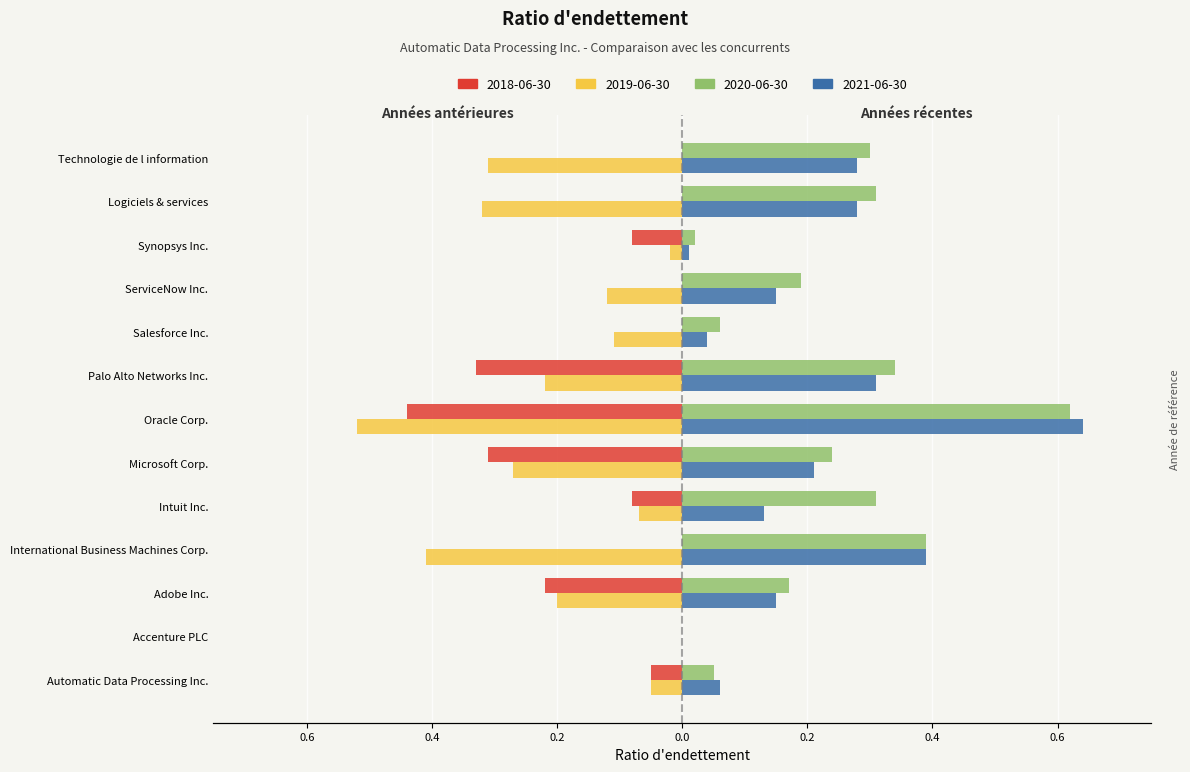

The value of 2021-06-30 at Automatic Data Processing Inc. is 0.0. True or false?

False